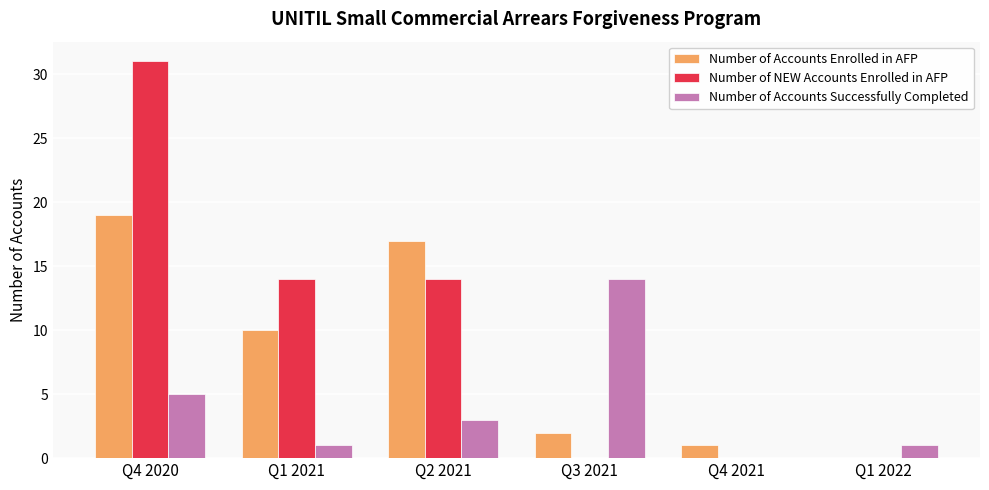

How many positive values does the Number of Accounts Enrolled in AFP series have?

5